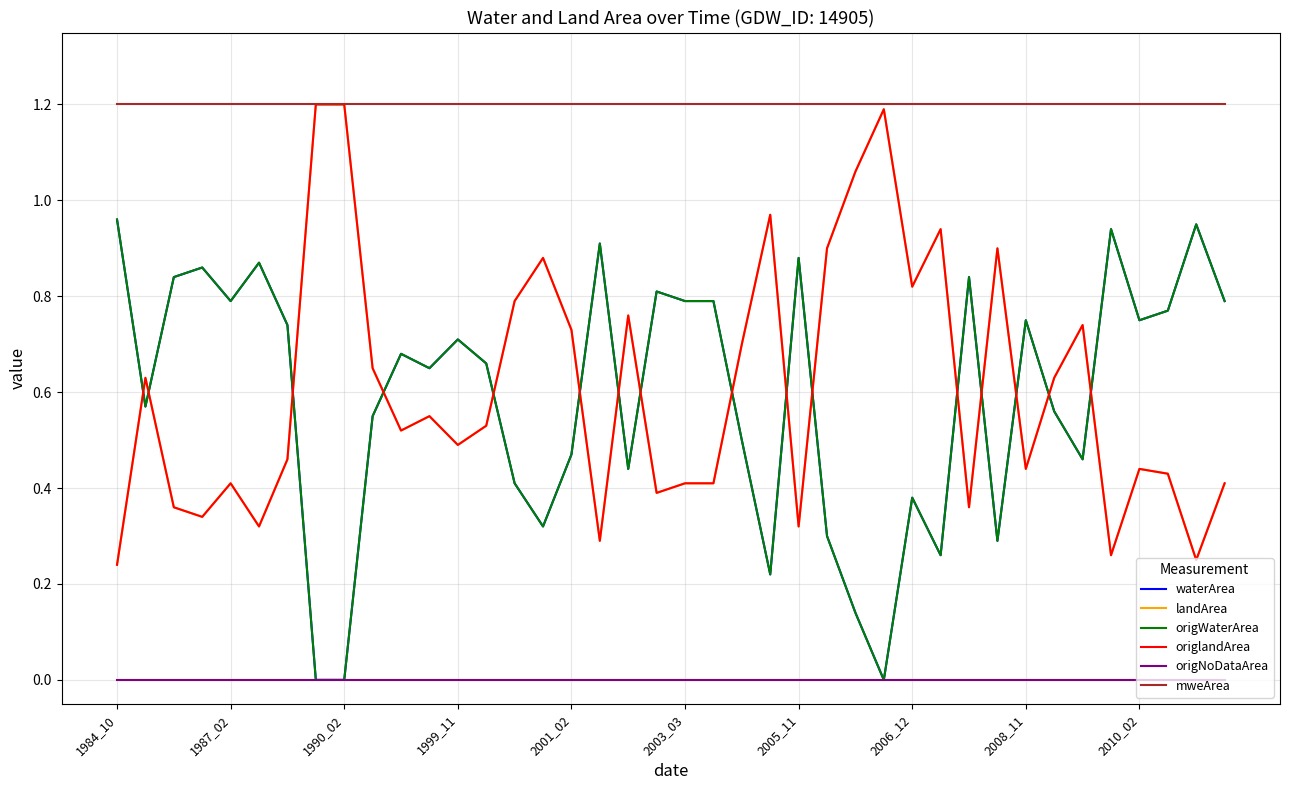

True or false: waterArea and origWaterArea intersect in this chart.

False